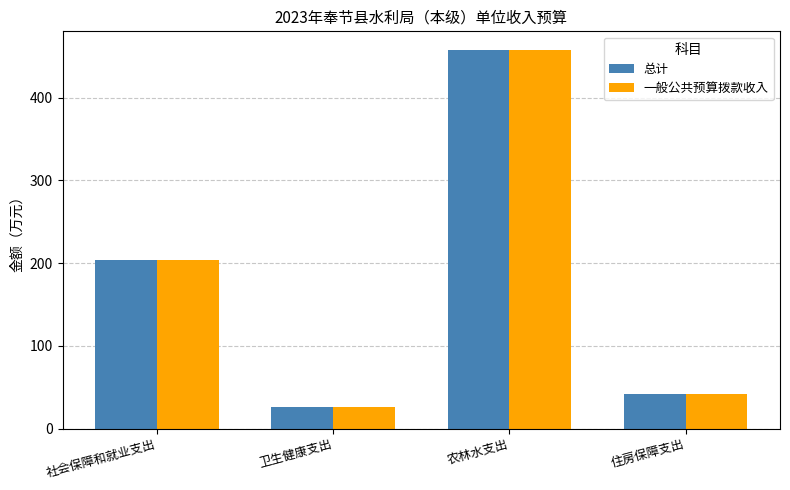

How many bars are there in each group?

2